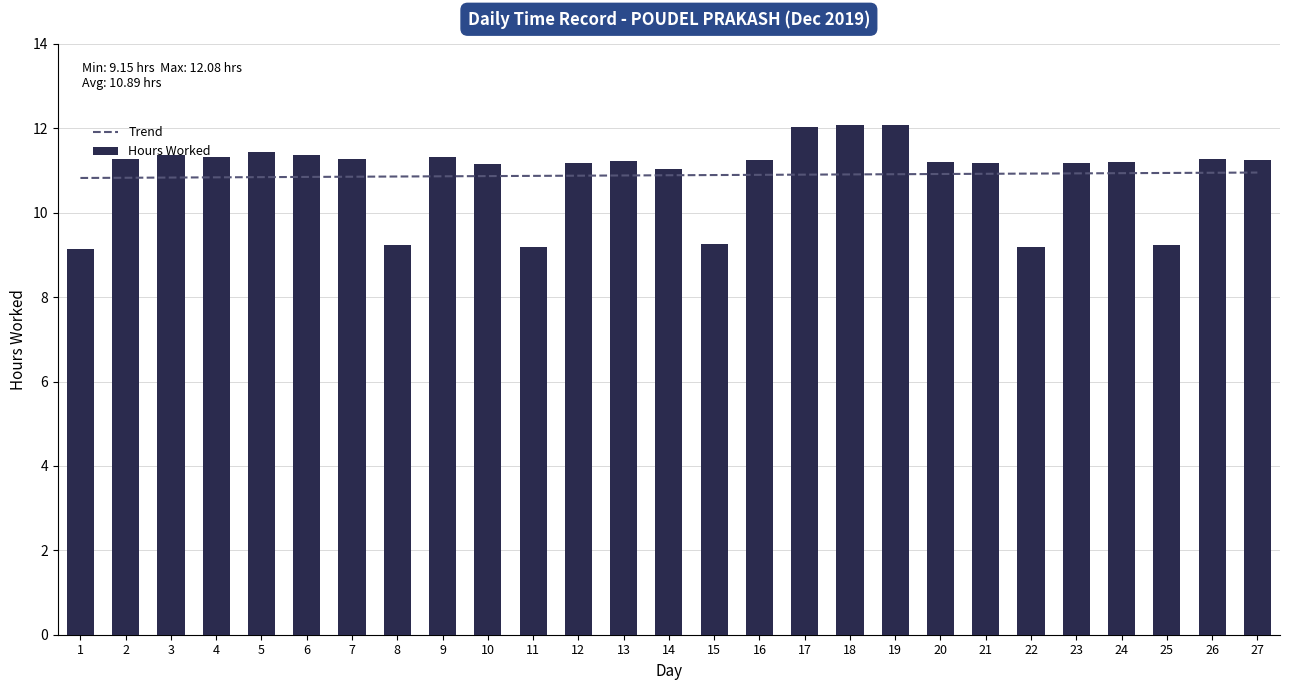

Rank the series at 13 from lowest to highest value.

Trend, Hours Worked